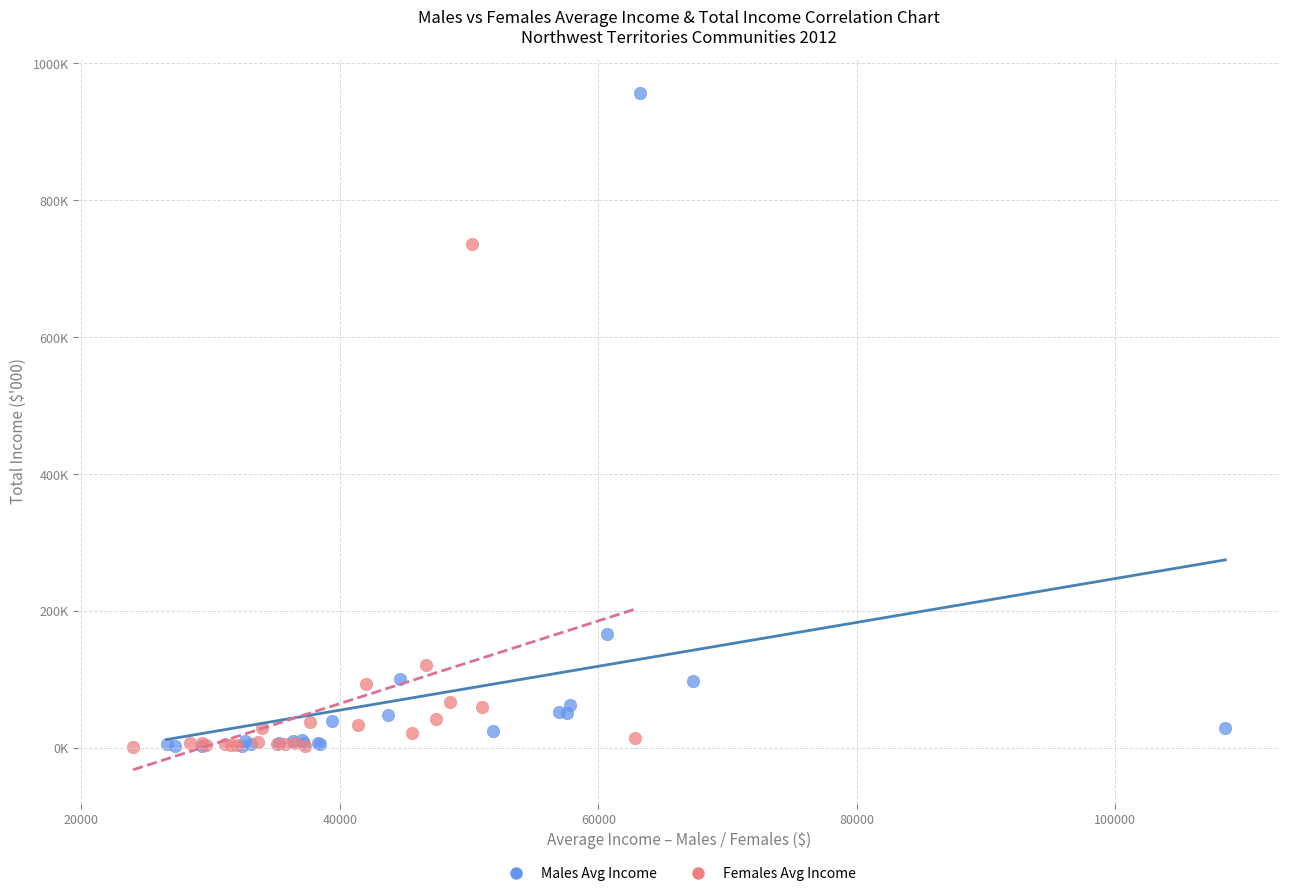

What are all the series names shown in the legend?

Males Avg Income, Females Avg Income